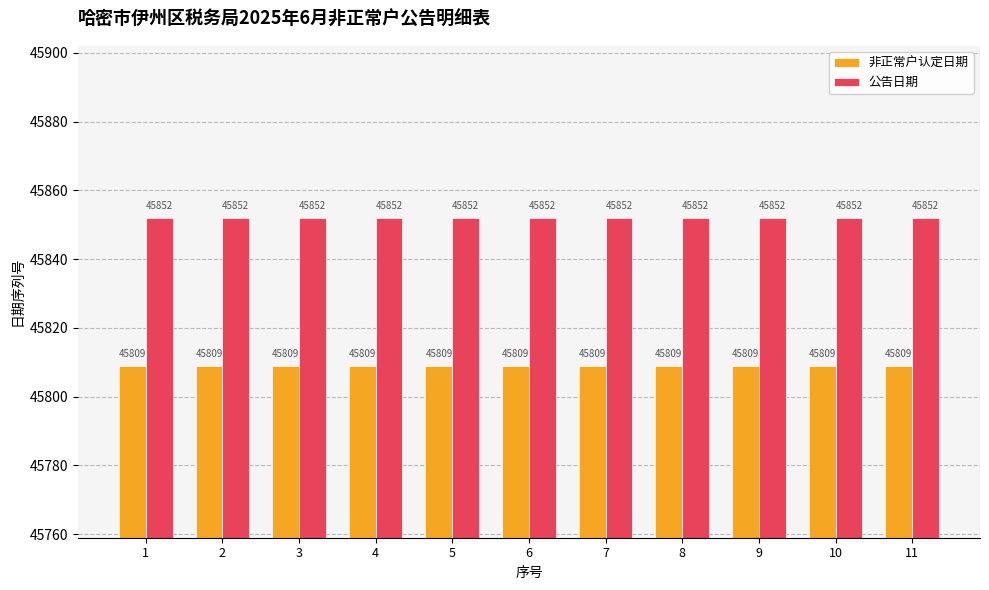

Reading right to left, what are all the values shown in this chart?

非正常户认定日期: 45809	45809	45809	45809	45809	45809	45809	45809	45809	45809	45809
公告日期: 45852	45852	45852	45852	45852	45852	45852	45852	45852	45852	45852